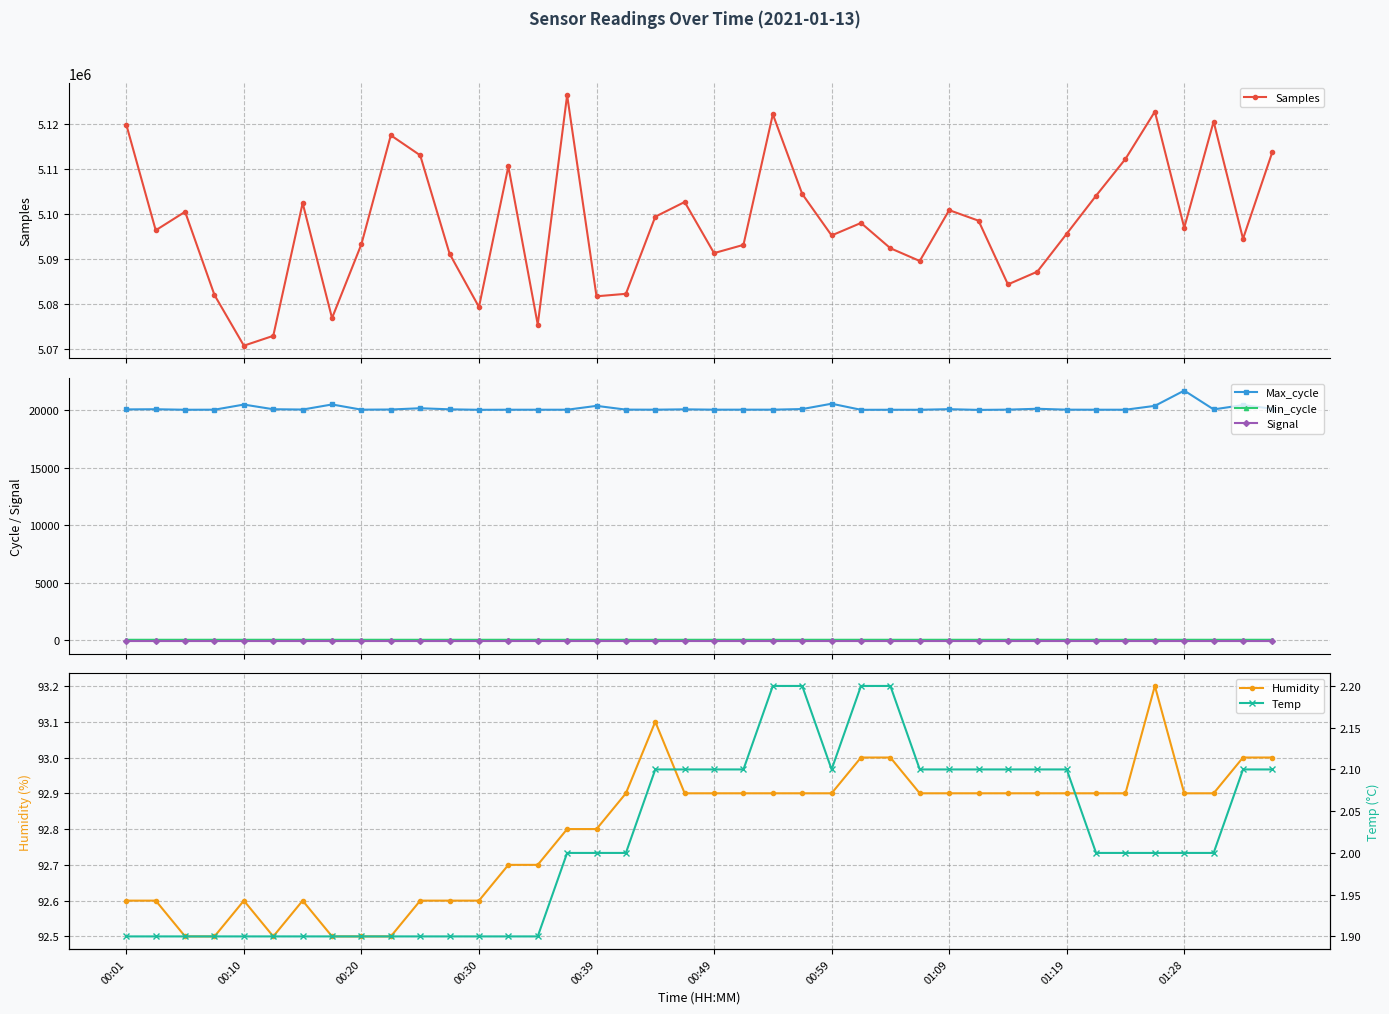

True or false: Max_cycle and Samples intersect in this chart.

False